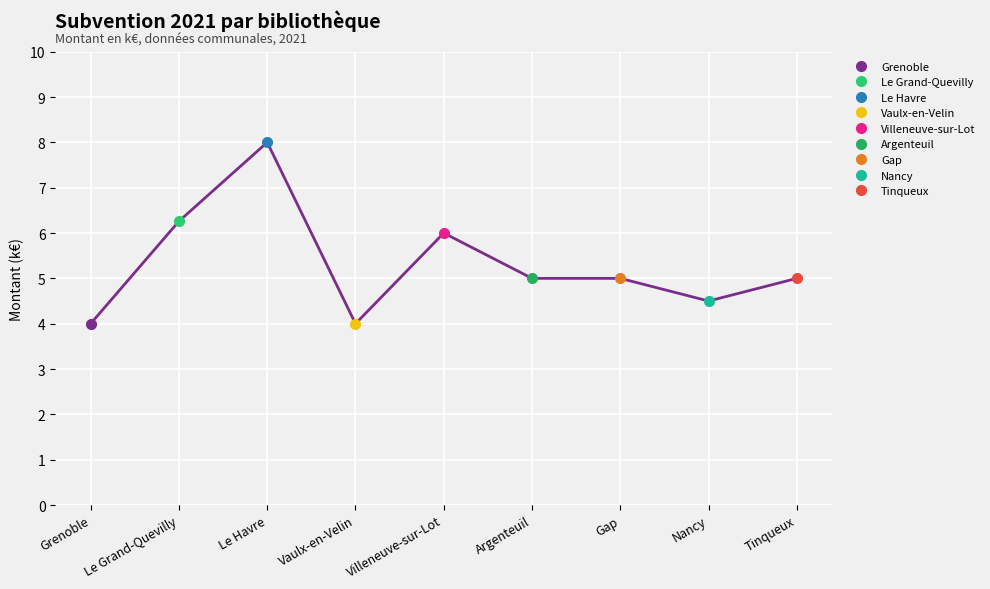

True or false: the data has more than 2 interior local peaks.

False